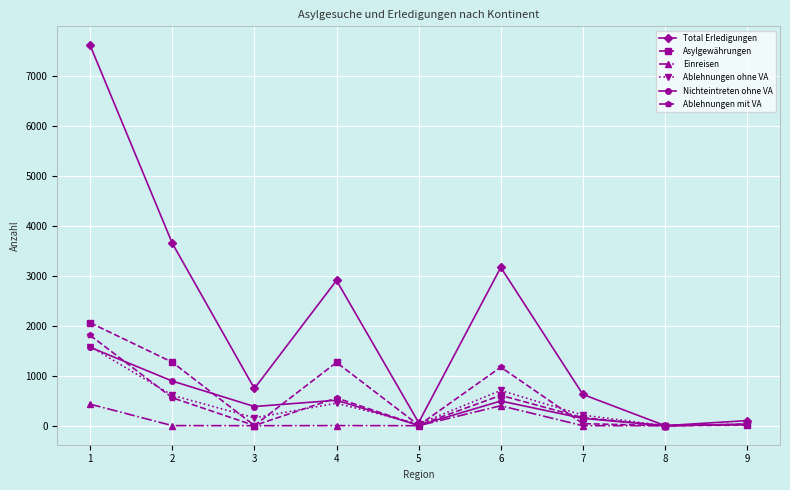

At which category does the chart reach its peak across all series?

1